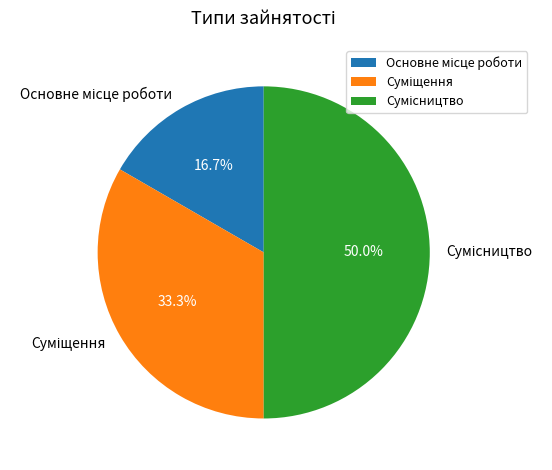

Is there a majority slice in this chart?

No